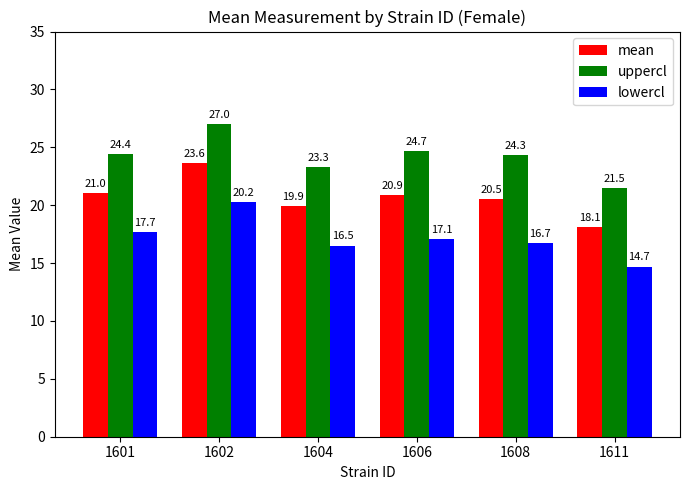

What is the sum of all lowercl values?

102.9